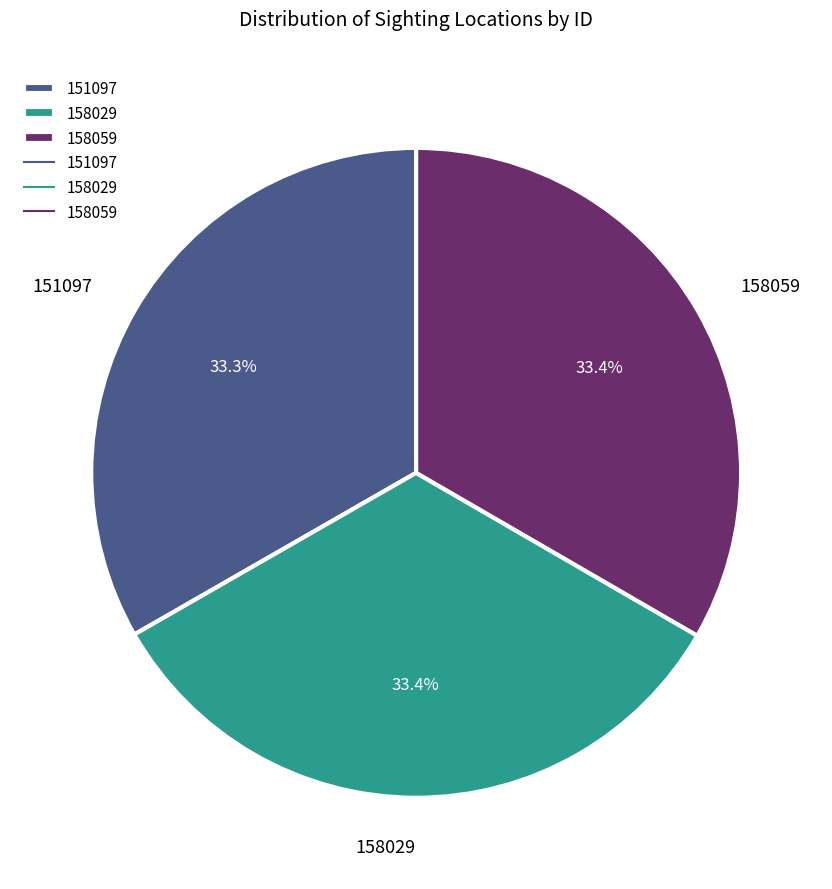

What is the ratio of the value at 151097 to the value at 158059?

1.0